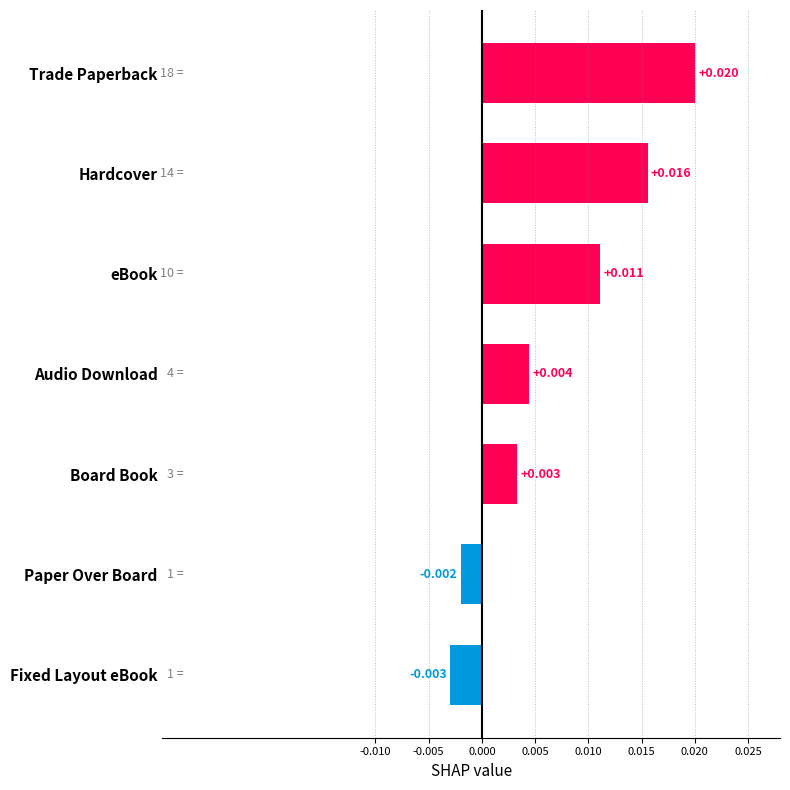

At which label is the value closest to 0?

Paper Over Board